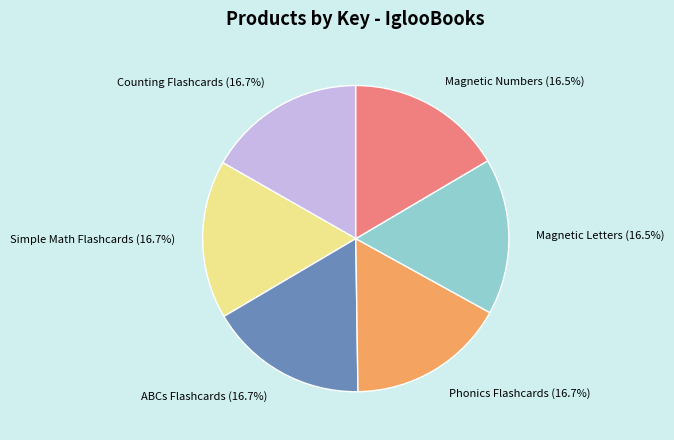

Is there a majority slice in this chart?

No